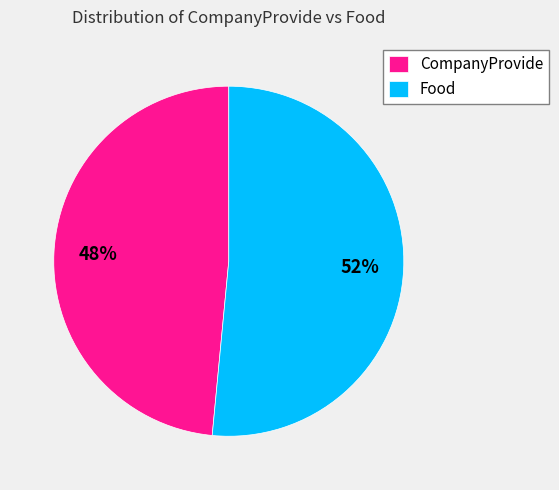

Approximately how many times larger is the value at CompanyProvide compared to Food?

0.9